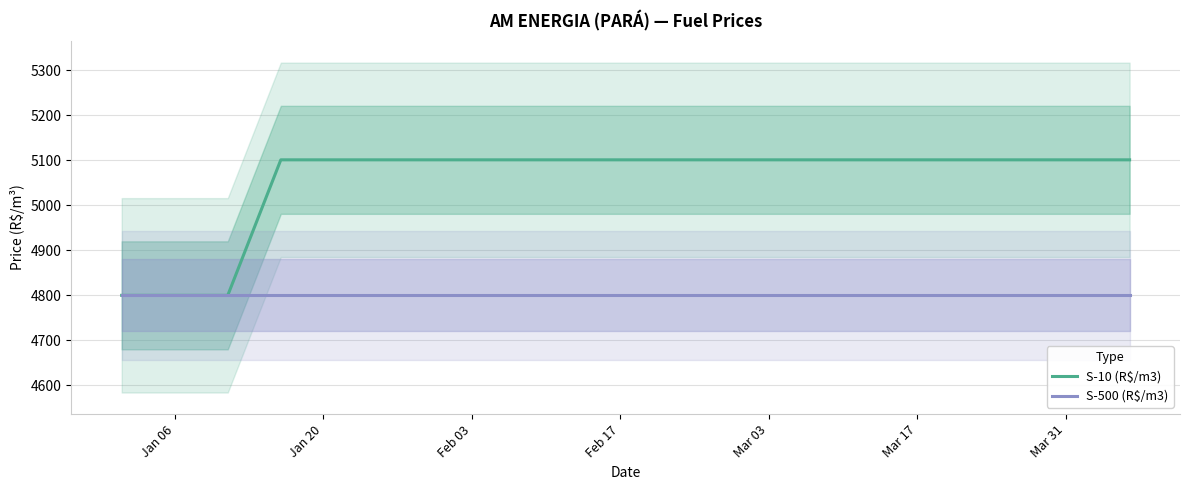

What is the lowest value of the S-500 (R$/m3) series?

4799.6